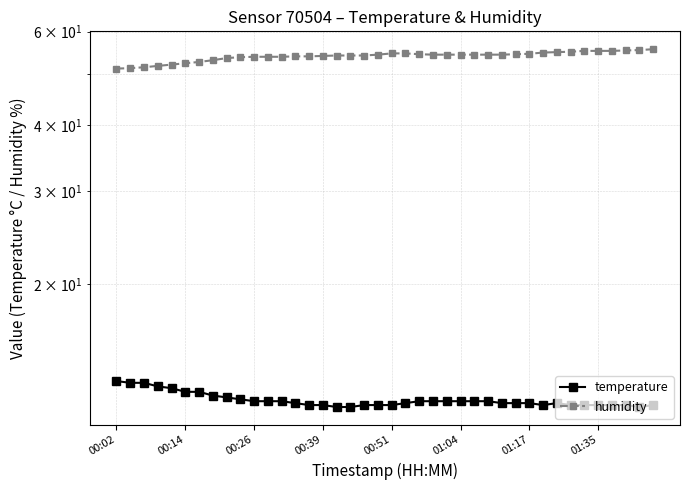

What are all the series names shown in the legend?

temperature, humidity